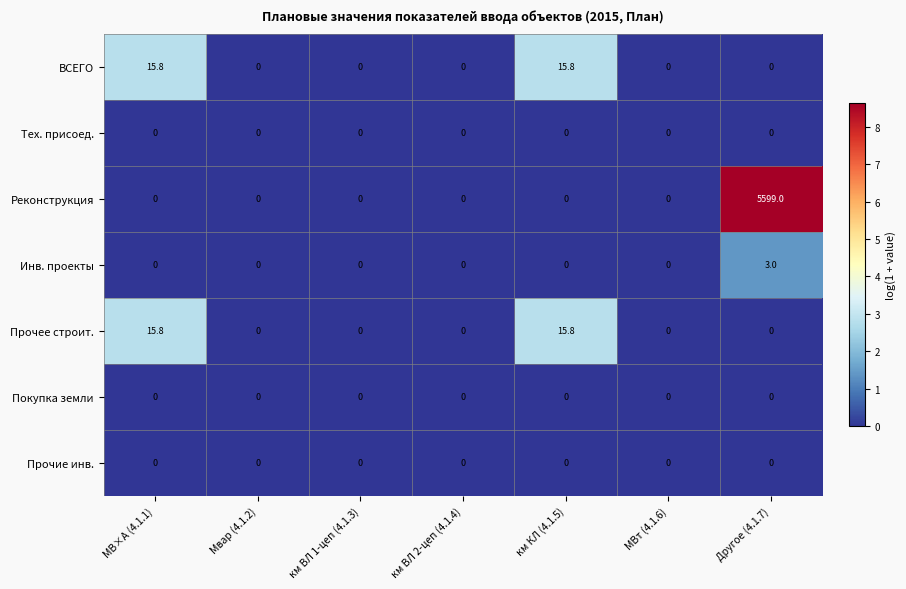

What is the total value across all series at км КЛ (4.1.5)?

31.6